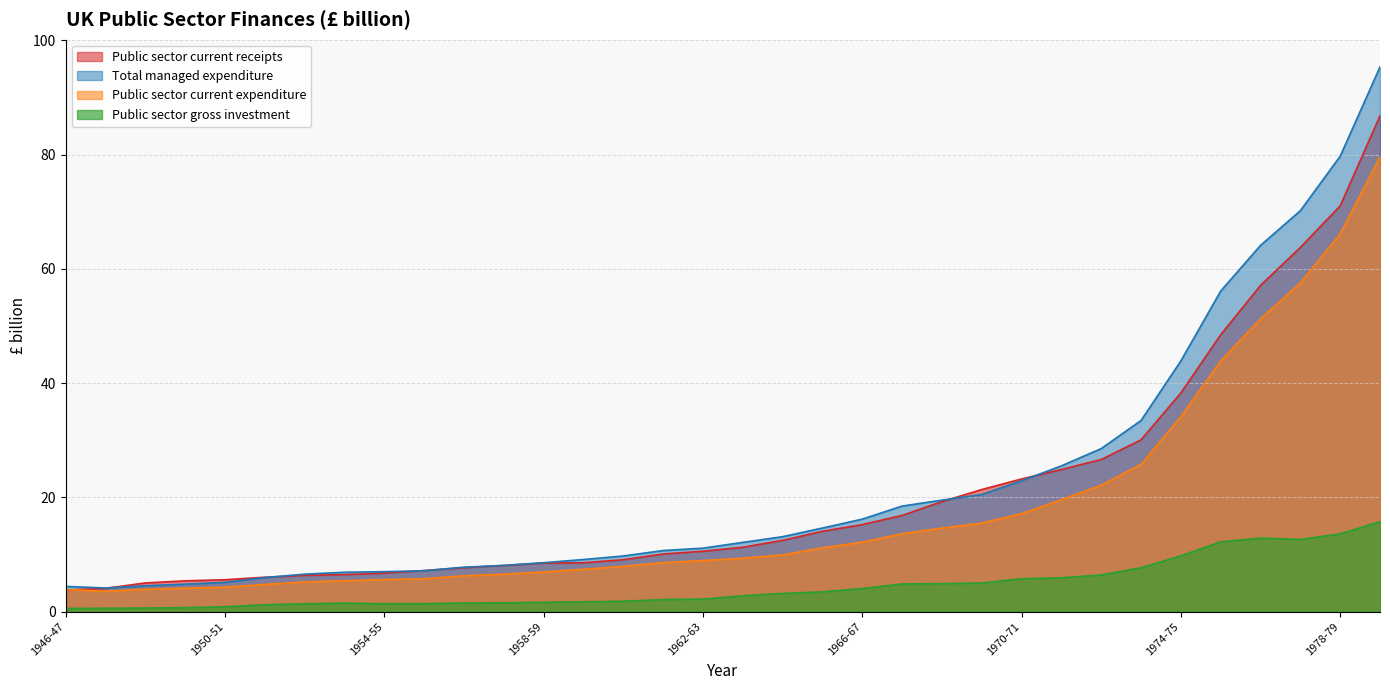

What is the label of the 11th point from the right?

1969-70